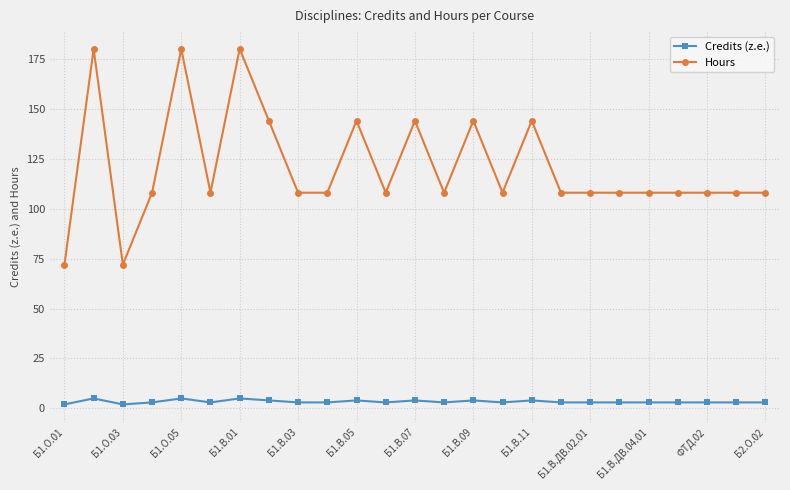

Rank the series by their maximum value, from highest to lowest.

Hours, Credits (z.e.)